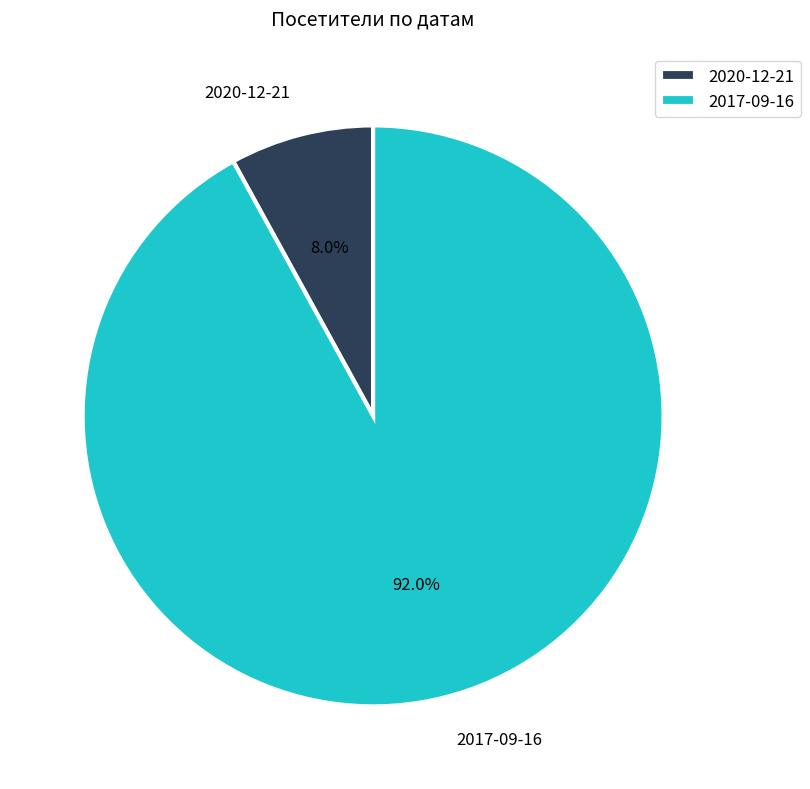

Count the number of slices in the pie.

2